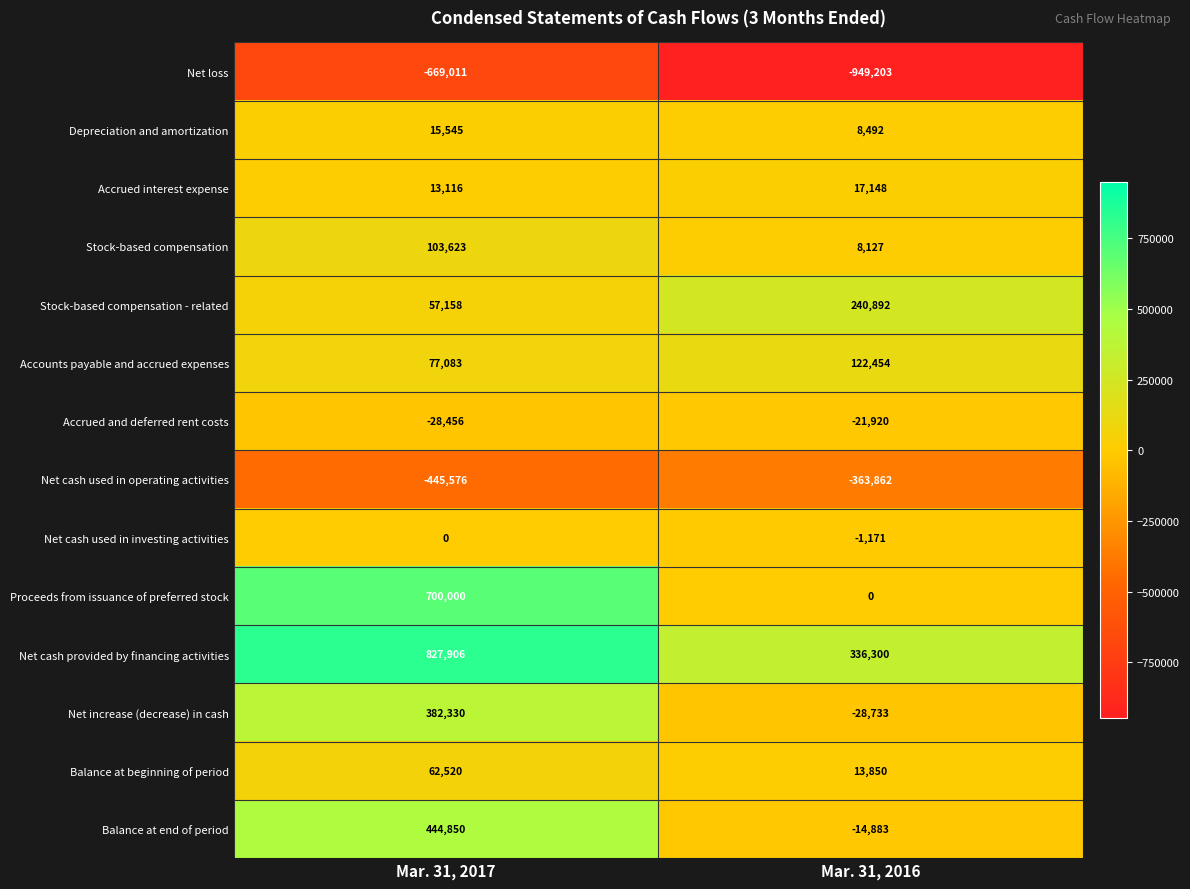

List the series in order of their peak value, highest first.

Net cash provided by financing activities, Proceeds from issuance of preferred stock, Balance at end of period, Net increase (decrease) in cash, Stock-based compensation - related, Accounts payable and accrued expenses, Stock-based compensation, Balance at beginning of period, Accrued interest expense, Depreciation and amortization, Net cash used in investing activities, Accrued and deferred rent costs, Net cash used in operating activities, Net loss